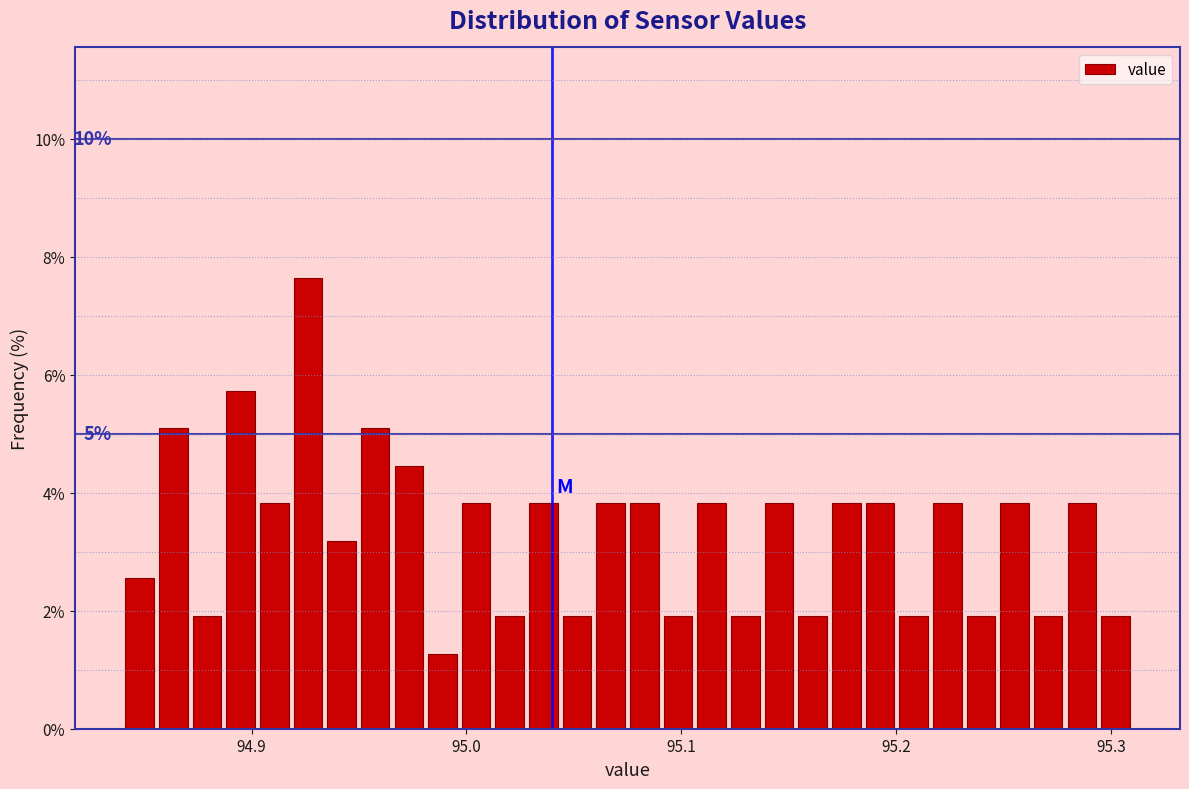

Read against the x-axis, roughly where is the centre of the tallest bar?

94.93